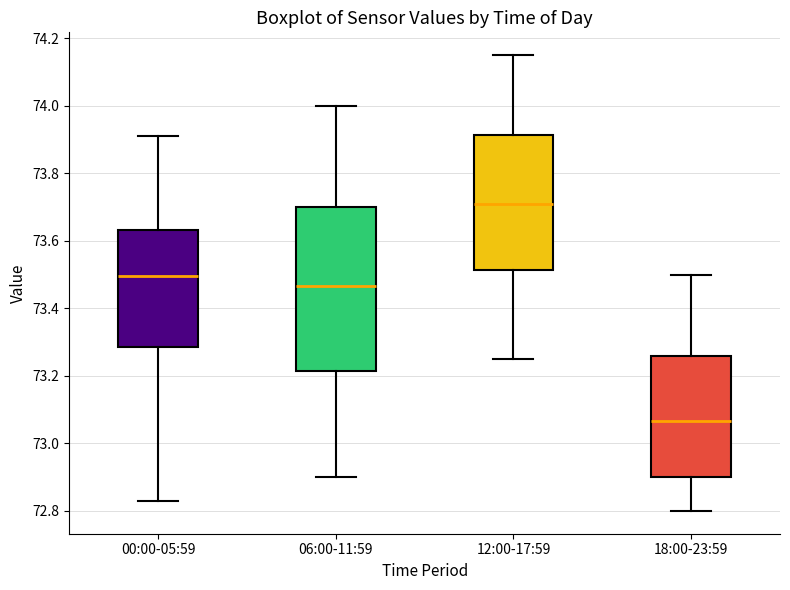

Reading left to right, transcribe this box plot: for each box, give where its median line is, the range the box spans, and where its two whiskers end, as read against the y-axis. The values are not printed on the chart, so give them approximately, as read against the axis.

00:00-05:59: median 73.50, box 73.28 to 73.64, whiskers 72.84 to 73.92
06:00-11:59: median 73.46, box 73.22 to 73.70, whiskers 72.90 to 74.00
12:00-17:59: median 73.72, box 73.52 to 73.92, whiskers 73.26 to 74.16
18:00-23:59: median 73.06, box 72.90 to 73.26, whiskers 72.80 to 73.50